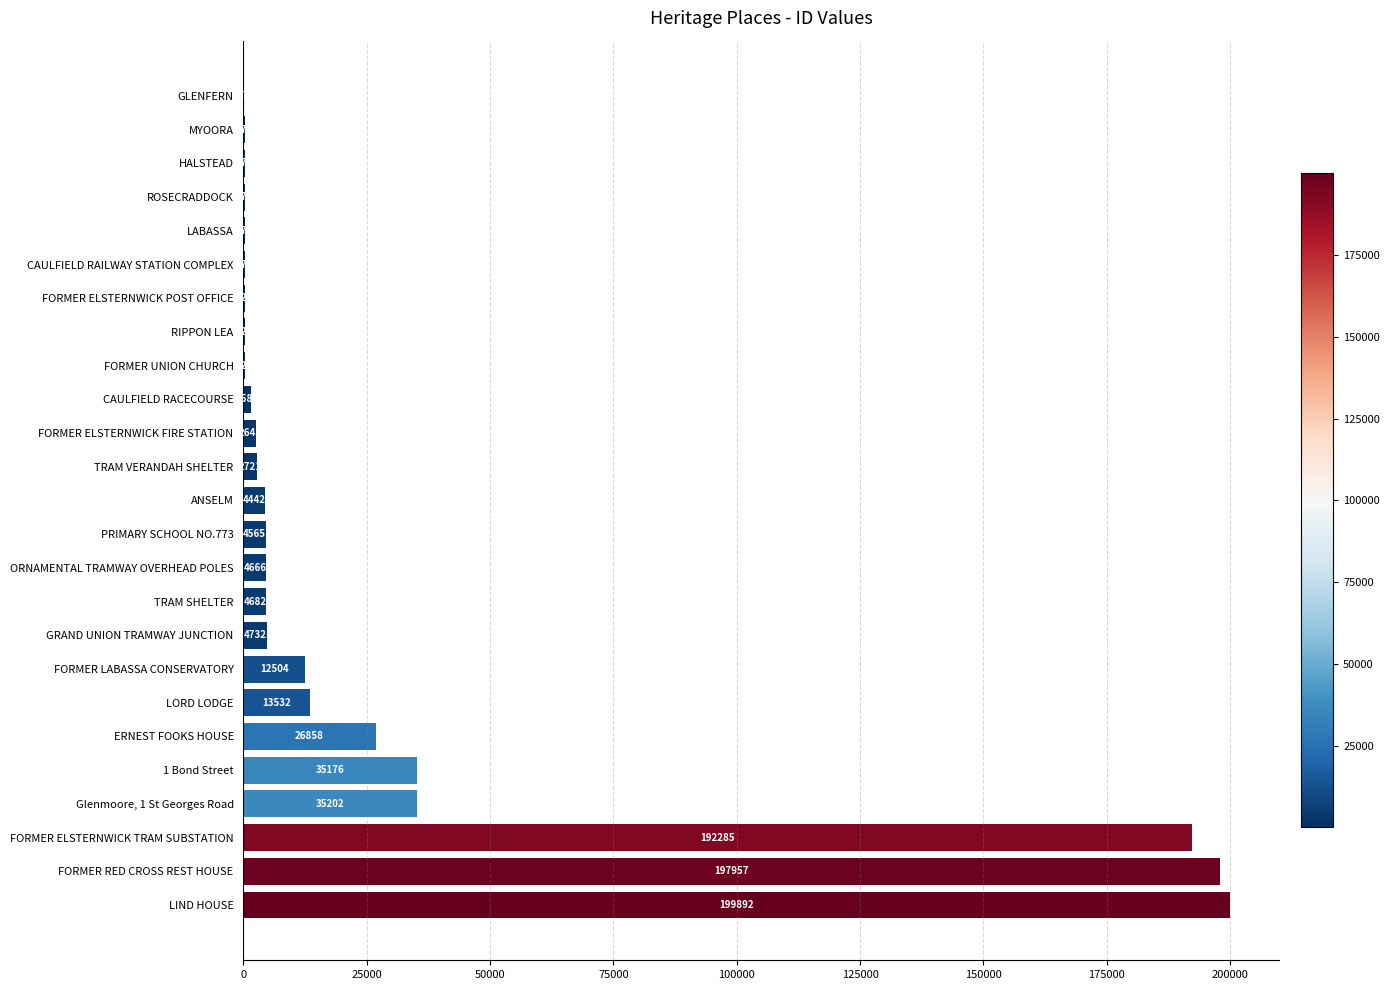

What is the maximum value shown in the chart?

199892